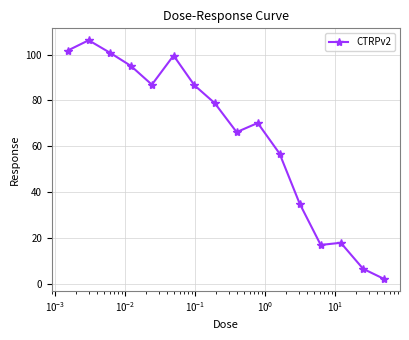

True or false: there are more than 1 points higher than both neighbors.

True